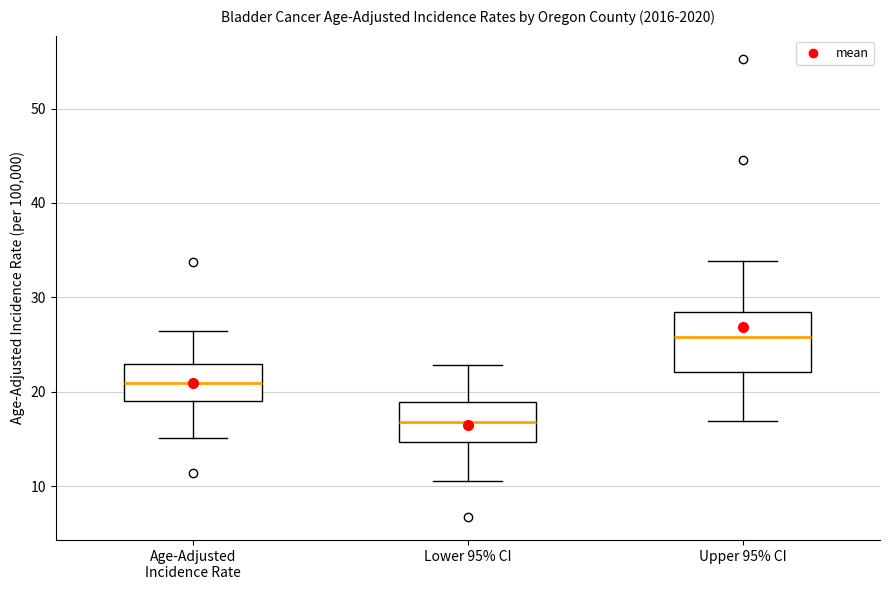

Which box has the lowest median line?

Lower 95% CI